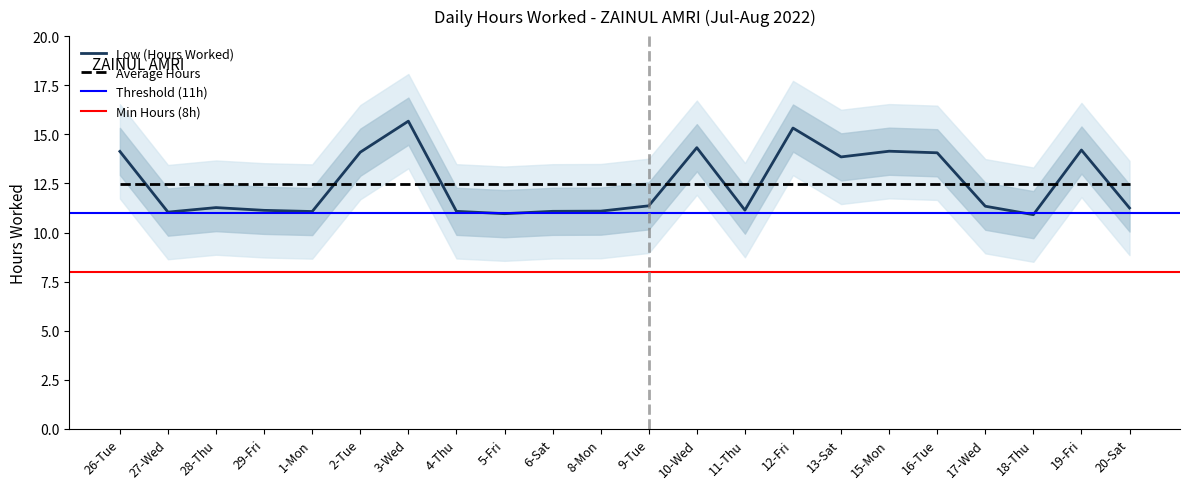

What position from the left is 19-Fri?

21